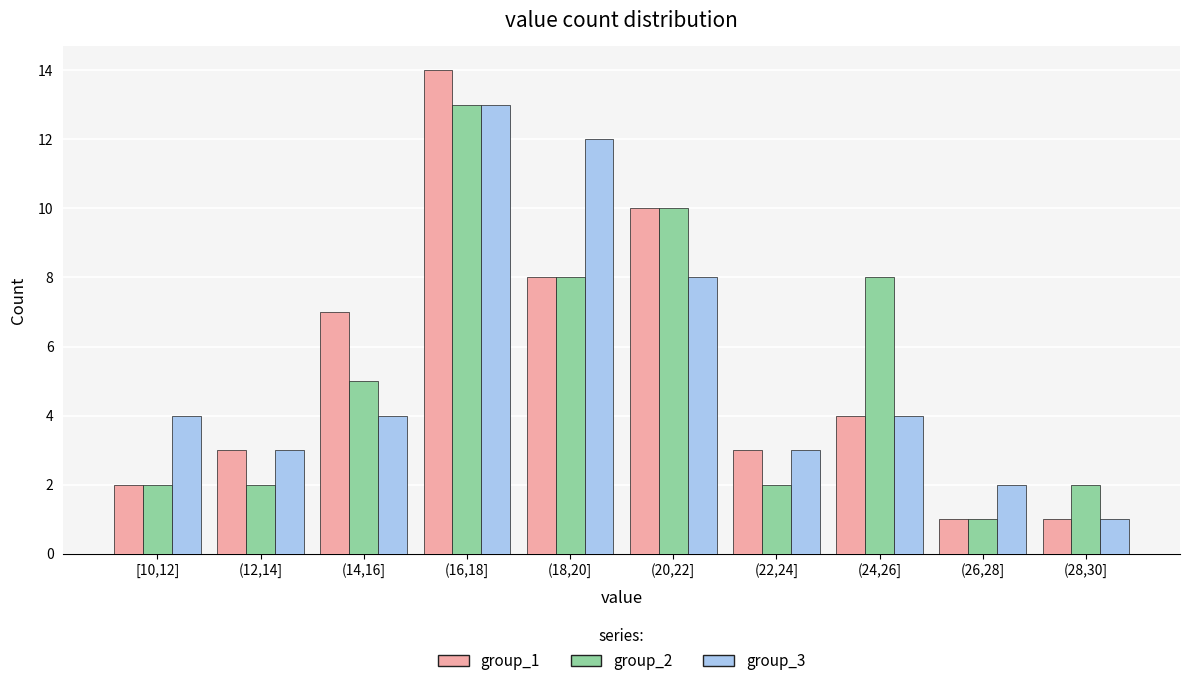

Reading left to right, transcribe all the data shown in this chart.

group_1: [10,12]=2	(12,14]=3	(14,16]=7	(16,18]=14	(18,20]=8	(20,22]=10	(22,24]=3	(24,26]=4	(26,28]=1	(28,30]=1
group_2: [10,12]=2	(12,14]=2	(14,16]=5	(16,18]=13	(18,20]=8	(20,22]=10	(22,24]=2	(24,26]=8	(26,28]=1	(28,30]=2
group_3: [10,12]=4	(12,14]=3	(14,16]=4	(16,18]=13	(18,20]=12	(20,22]=8	(22,24]=3	(24,26]=4	(26,28]=2	(28,30]=1